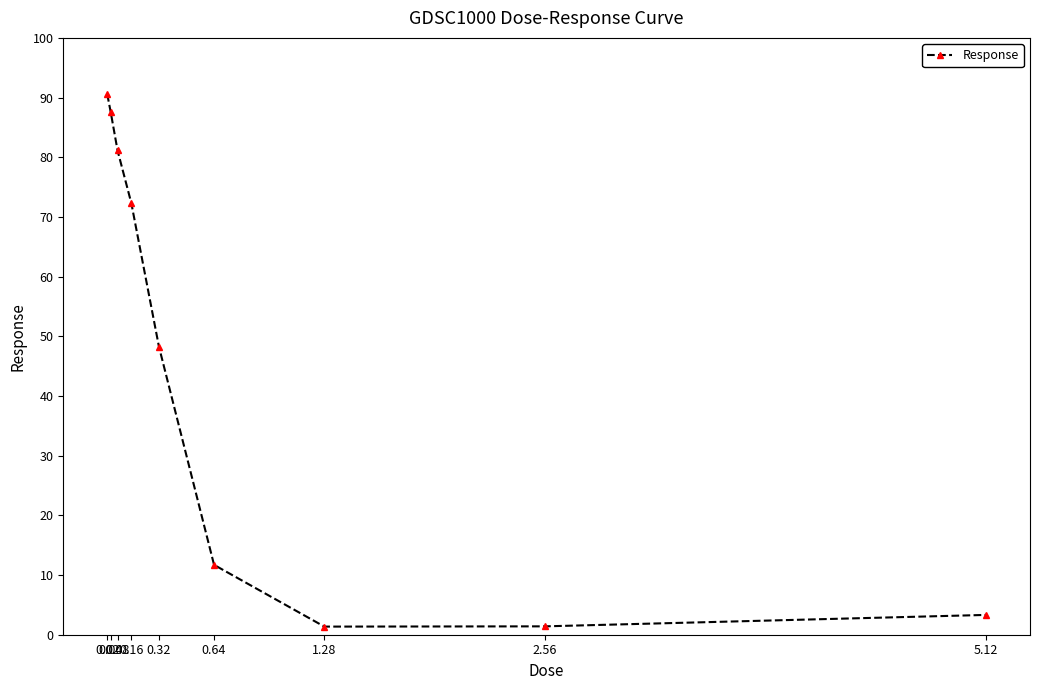

Reading left to right, extract all data points from this chart.

90.6	87.6	81.1	72.3	48.3	11.7	1.4	1.4	3.3